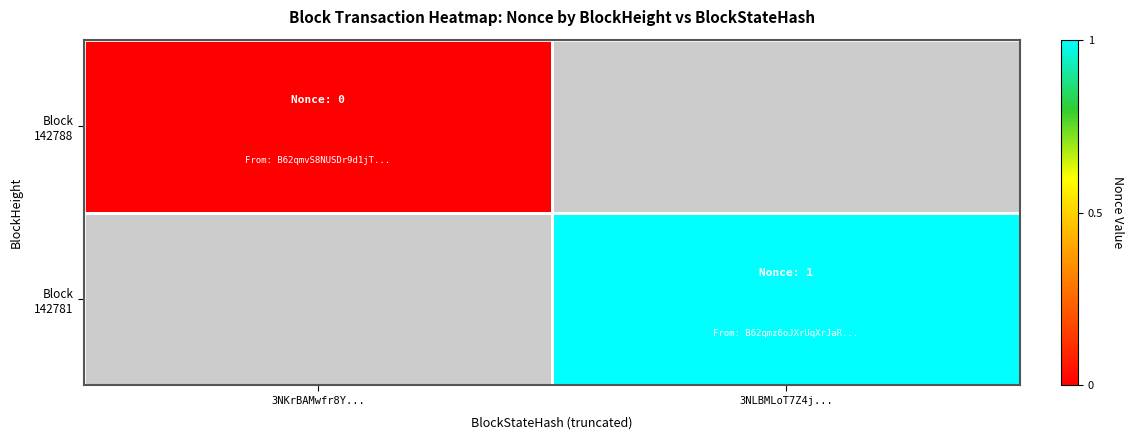

At which category does the chart reach its peak across all series?

3NLBMLoT7Z4j...